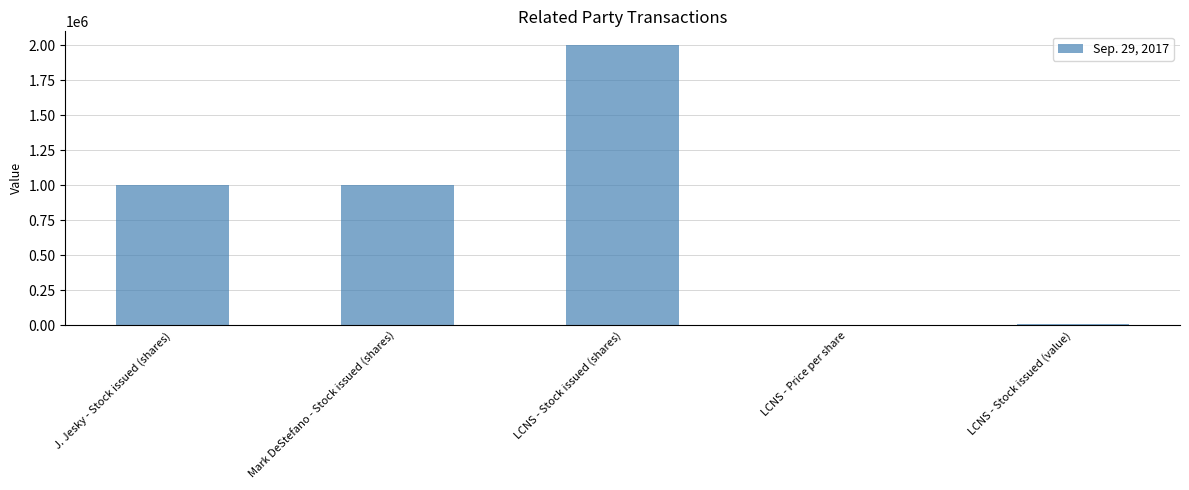

Read the value at LCNS - Stock issued (shares).

2000000.0